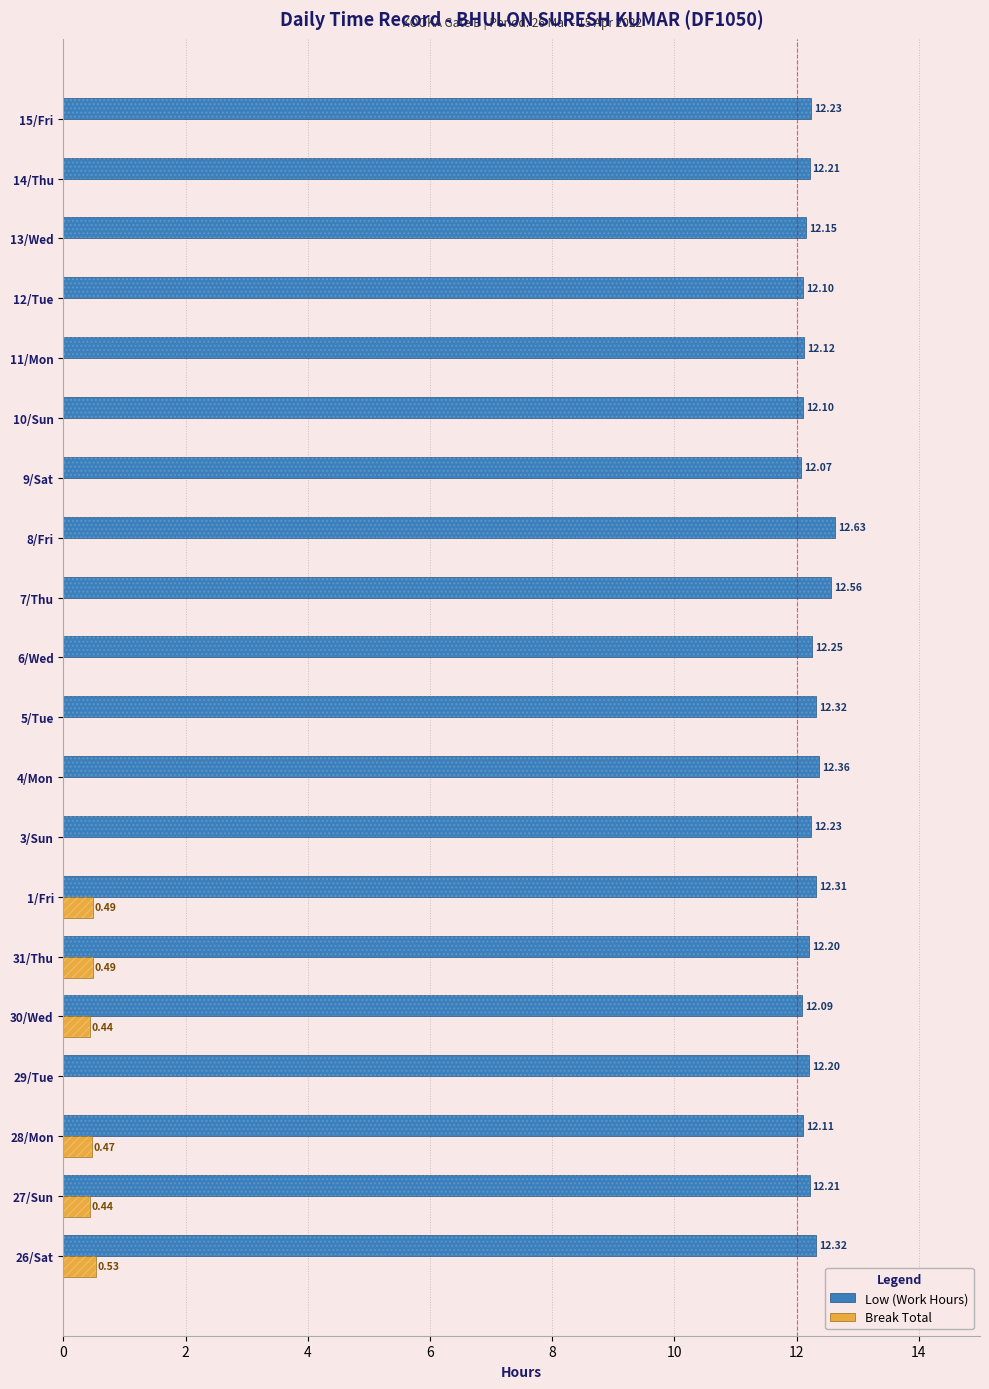

What are all the series names shown in the legend?

Low (Work Hours), Break Total